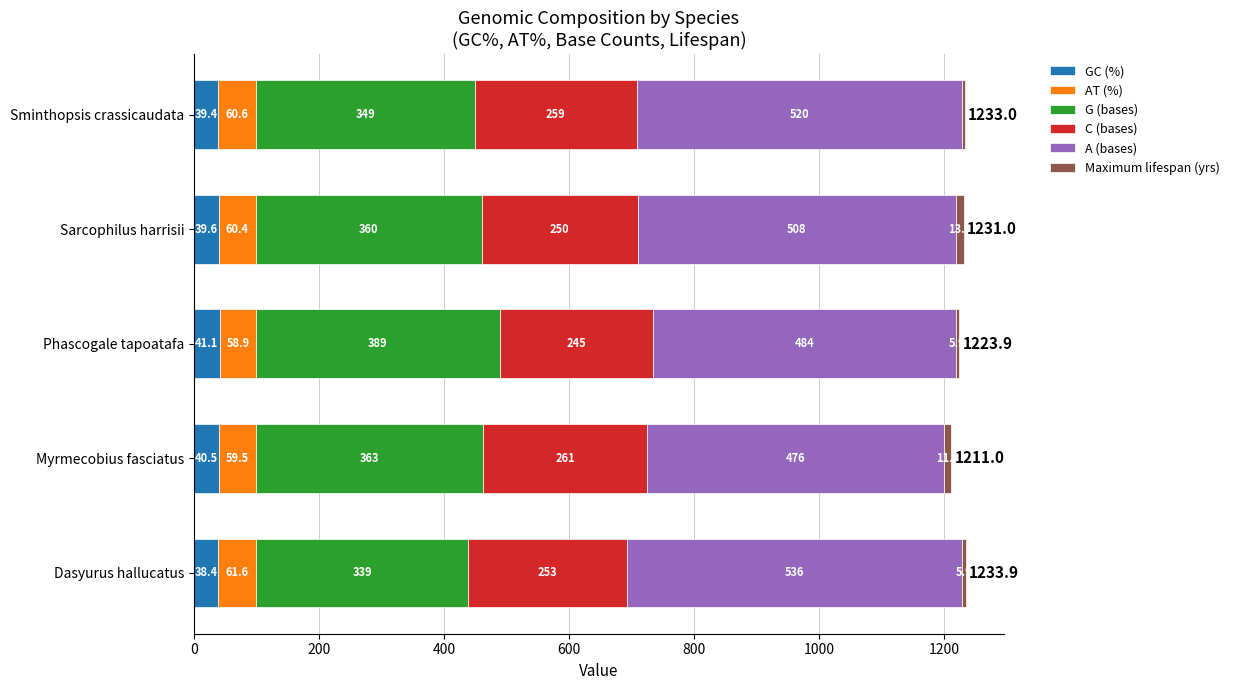

At which label does GC (%) reach its peak?

Phascogale tapoatafa